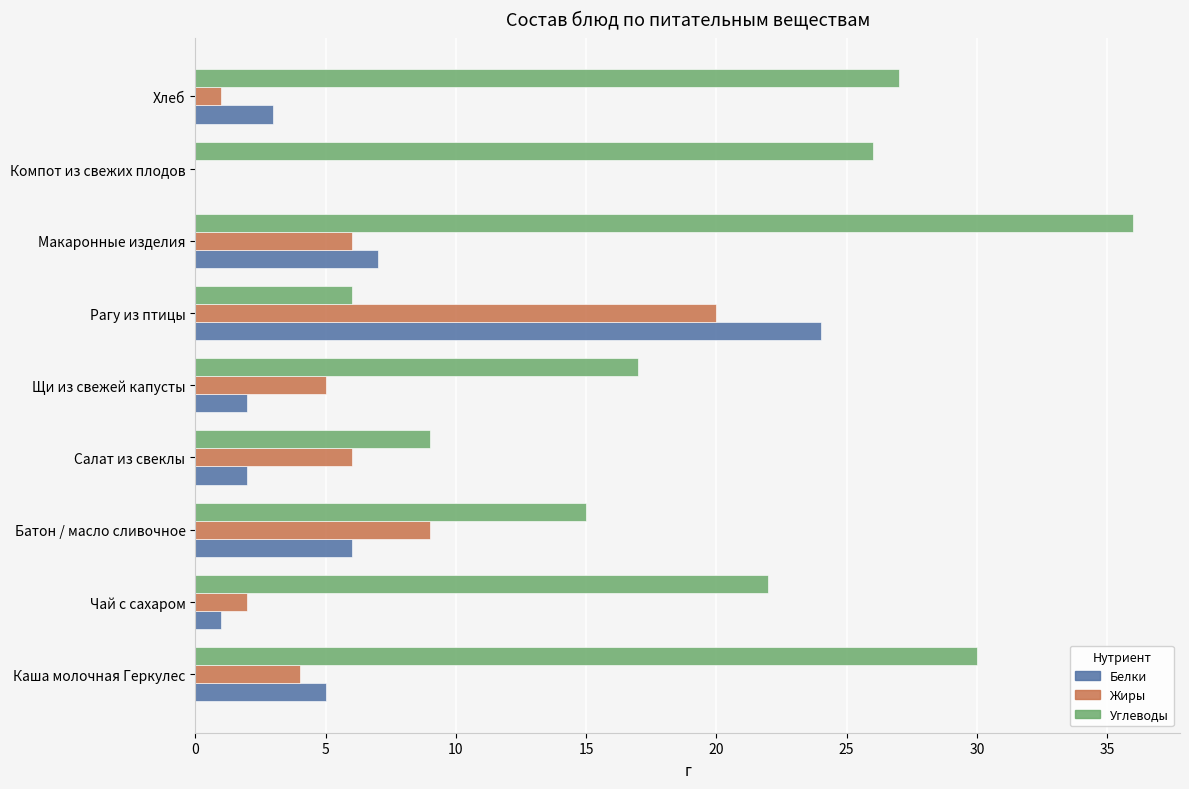

What is the total value across all series at Чай с сахаром?

25